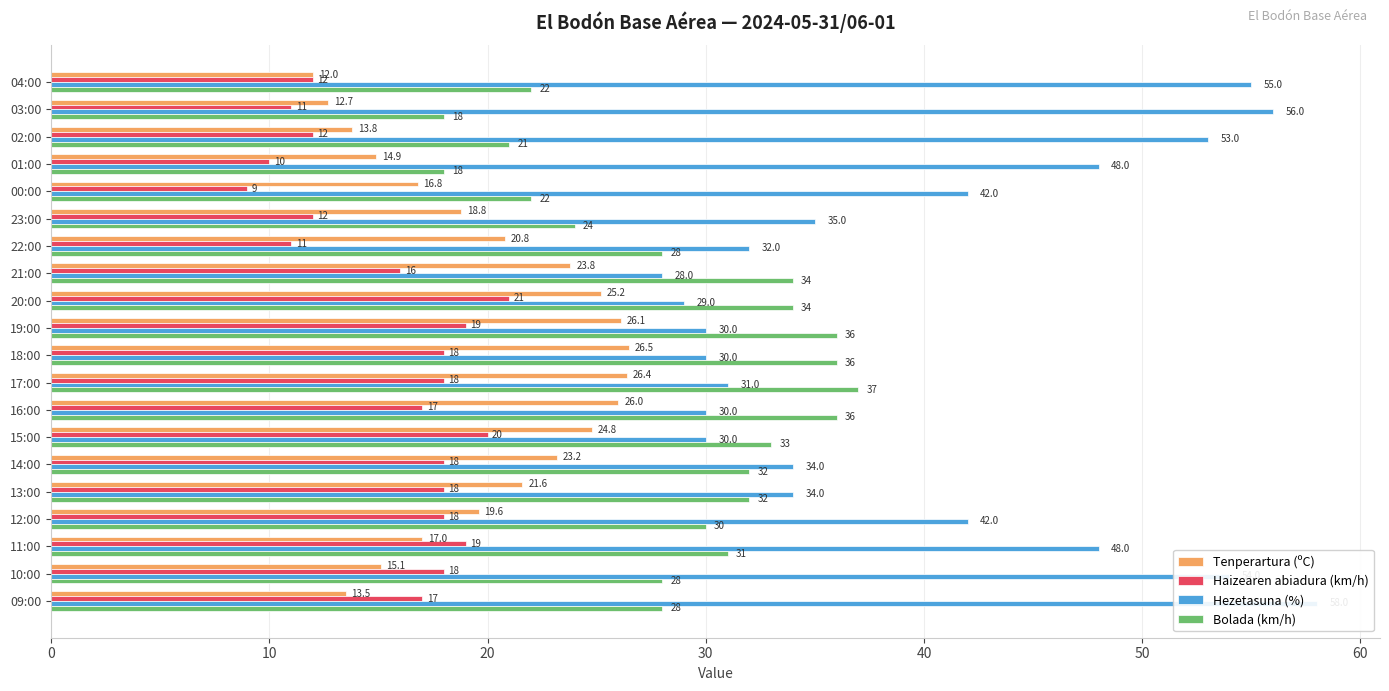

What is the value of the Tenperartura (ºC) bar at the 2nd from the left?

12.7